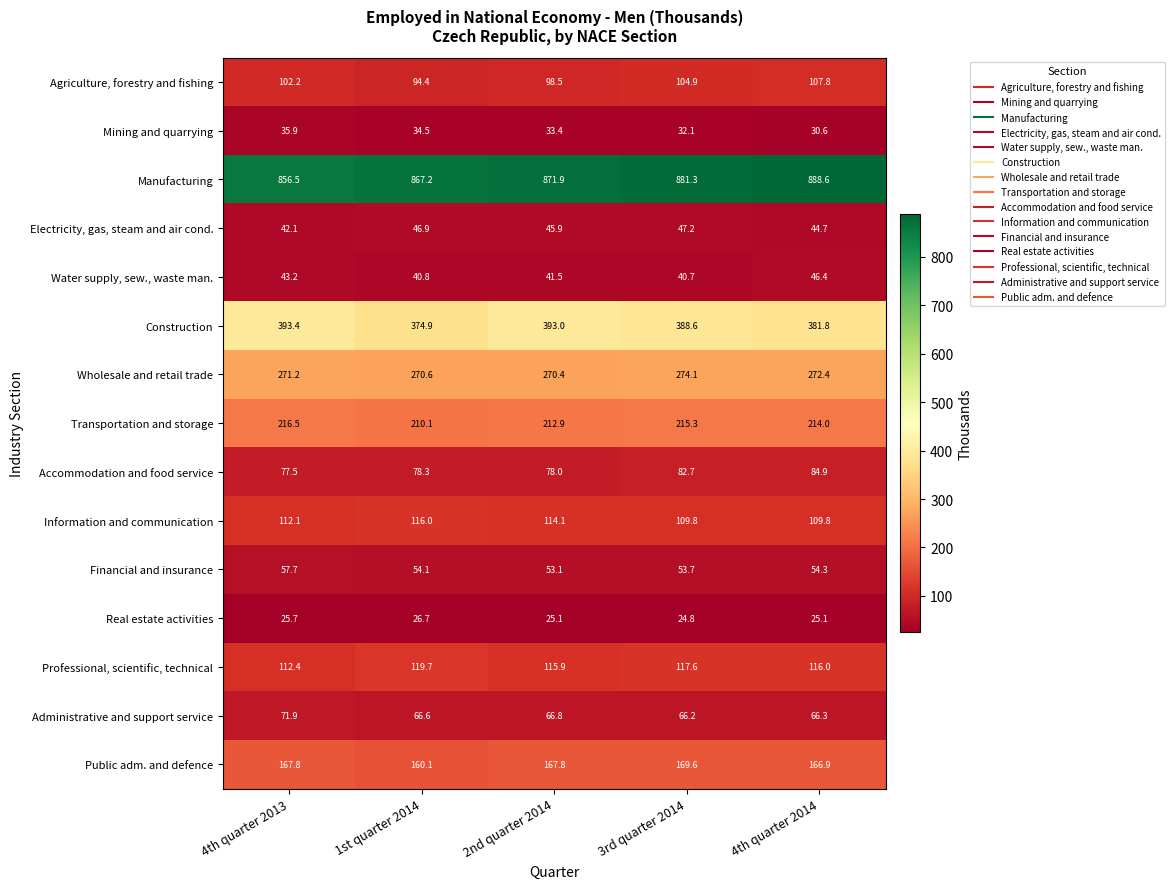

At 4th quarter 2013, list the series in order from smallest to largest.

Real estate activities, Mining and quarrying, Electricity, gas, steam and air cond., Water supply, sew., waste man., Financial and insurance, Administrative and support service, Accommodation and food service, Agriculture, forestry and fishing, Information and communication, Professional, scientific, technical, Public adm. and defence, Transportation and storage, Wholesale and retail trade, Construction, Manufacturing